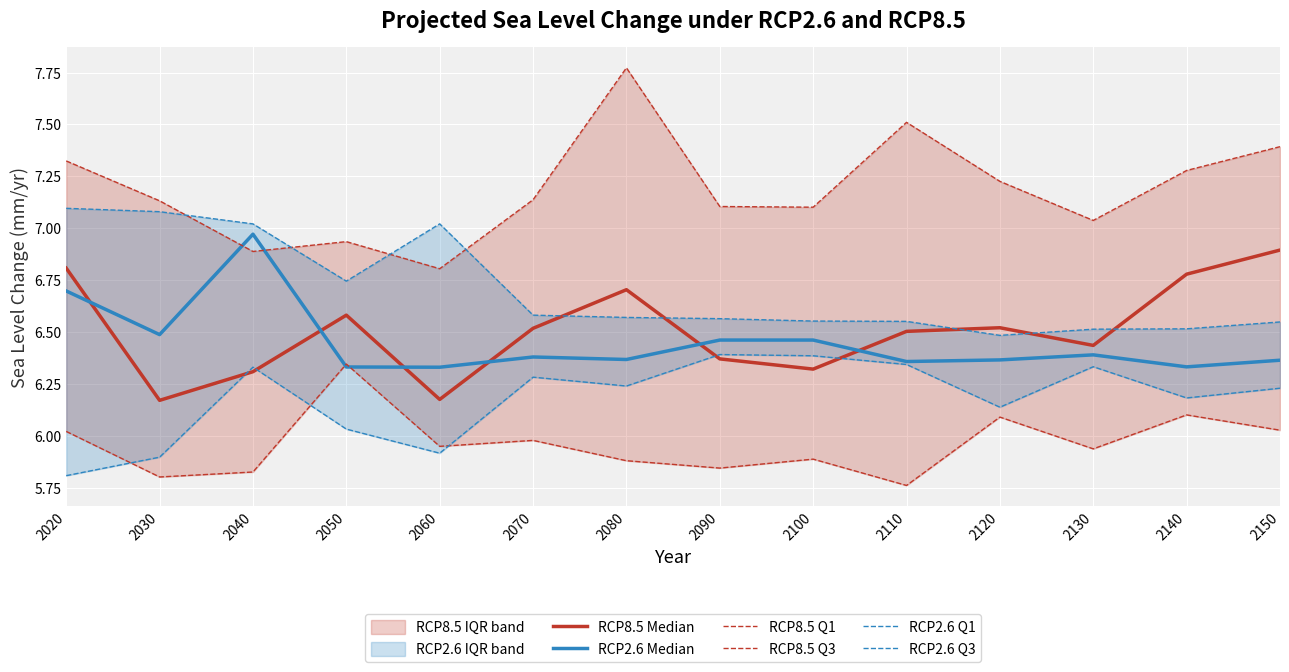

Reading right to left, transcribe all the data shown in this chart.

RCP8.5 Median: 2150=6.9	2140=6.8	2130=6.4	2120=6.5	2110=6.5	2100=6.3	2090=6.4	2080=6.7	2070=6.5	2060=6.2	2050=6.6	2040=6.3	2030=6.2	2020=6.8
RCP2.6 Median: 2150=6.4	2140=6.3	2130=6.4	2120=6.4	2110=6.4	2100=6.5	2090=6.5	2080=6.4	2070=6.4	2060=6.3	2050=6.3	2040=7.0	2030=6.5	2020=6.7
RCP8.5 Q1: 2150=6.0	2140=6.1	2130=5.9	2120=6.1	2110=5.8	2100=5.9	2090=5.8	2080=5.9	2070=6.0	2060=6.0	2050=6.3	2040=5.8	2030=5.8	2020=6.0
RCP8.5 Q3: 2150=7.4	2140=7.3	2130=7.0	2120=7.2	2110=7.5	2100=7.1	2090=7.1	2080=7.8	2070=7.1	2060=6.8	2050=6.9	2040=6.9	2030=7.1	2020=7.3
RCP2.6 Q1: 2150=6.2	2140=6.2	2130=6.3	2120=6.1	2110=6.3	2100=6.4	2090=6.4	2080=6.2	2070=6.3	2060=5.9	2050=6.0	2040=6.3	2030=5.9	2020=5.8
RCP2.6 Q3: 2150=6.5	2140=6.5	2130=6.5	2120=6.5	2110=6.6	2100=6.6	2090=6.6	2080=6.6	2070=6.6	2060=7.0	2050=6.7	2040=7.0	2030=7.1	2020=7.1